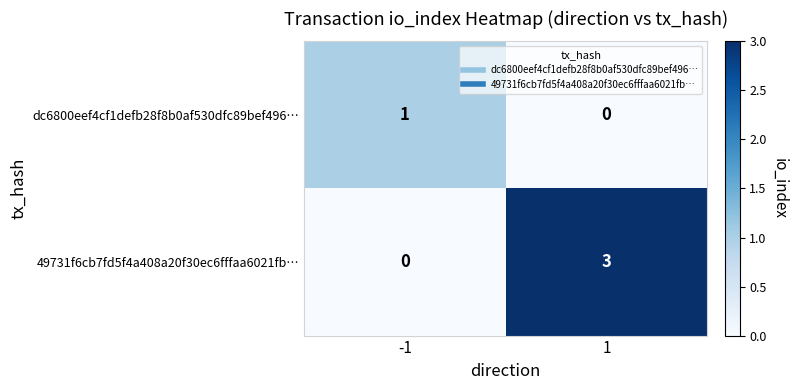

Between -1 and 1, which series saw the biggest shift?

49731f6cb7fd5f4a408a20f30ec6fffaa6021fb…